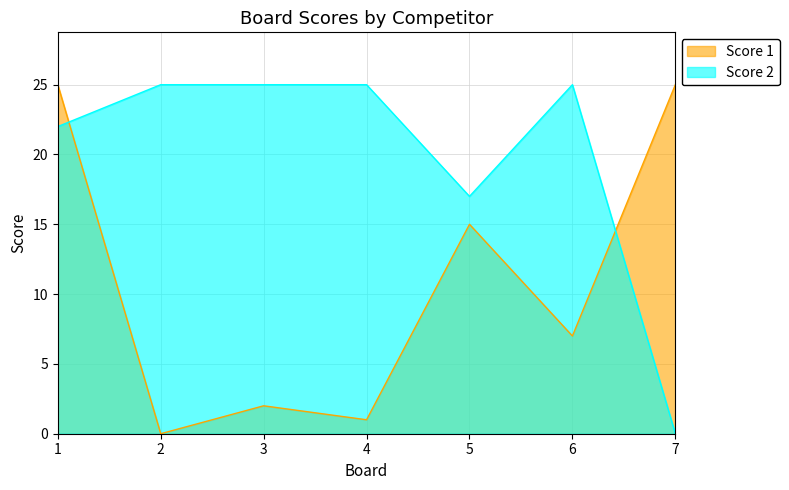

List the series in order of their overall mean, lowest first.

Score 1, Score 2